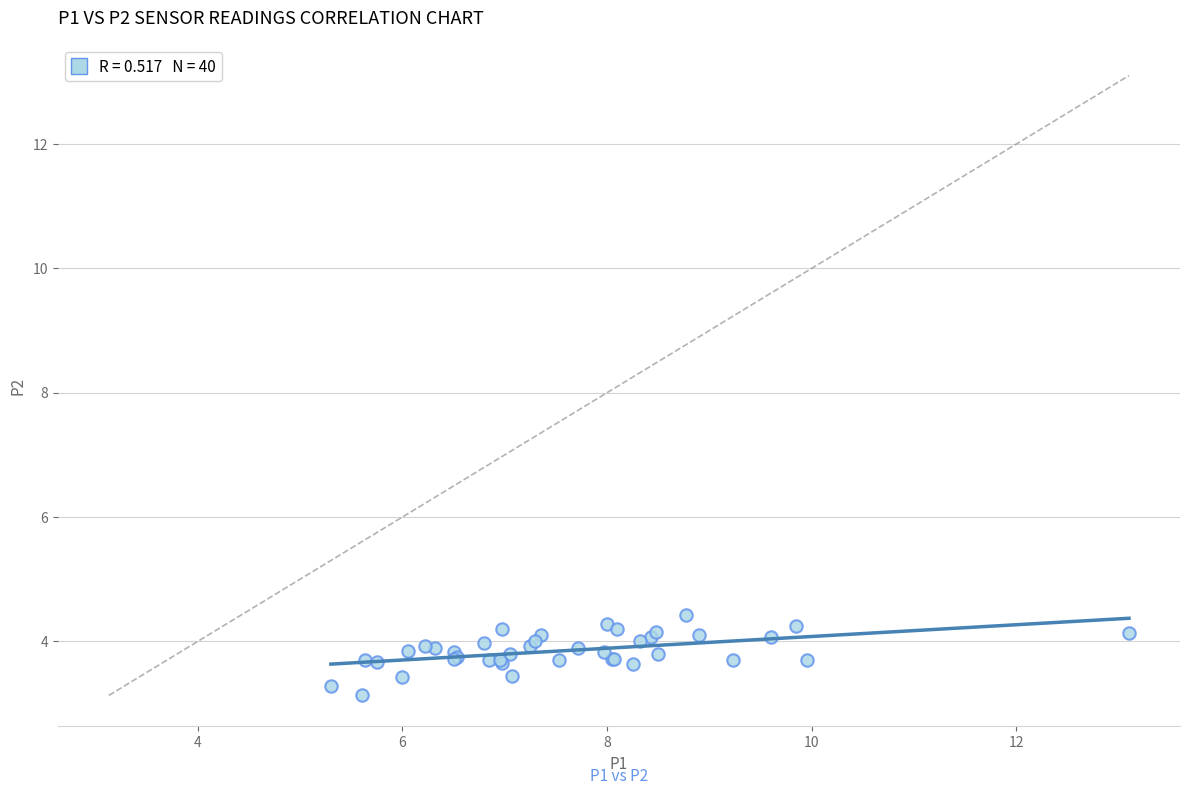

What Y value in the scatter plot is closest to 3?

3.1